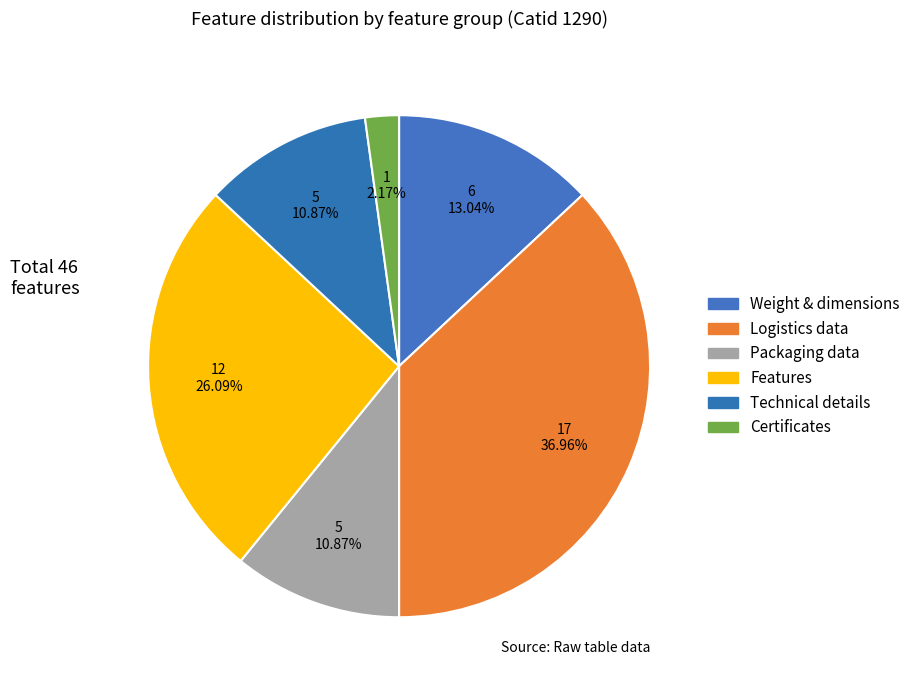

Count the number of slices in the pie.

6